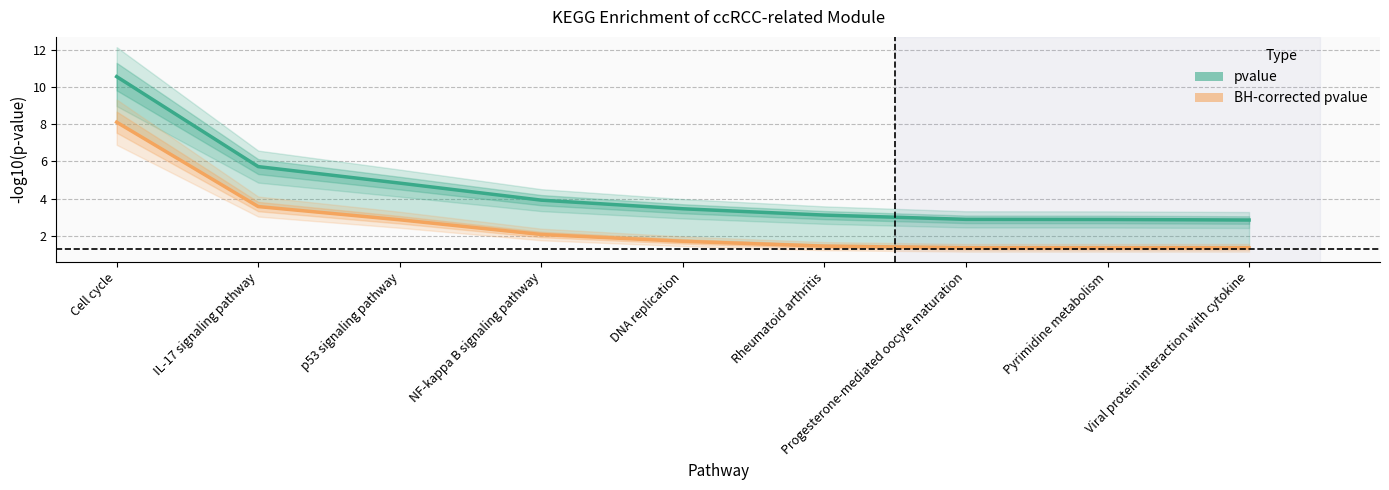

How many data points does each series have?

9